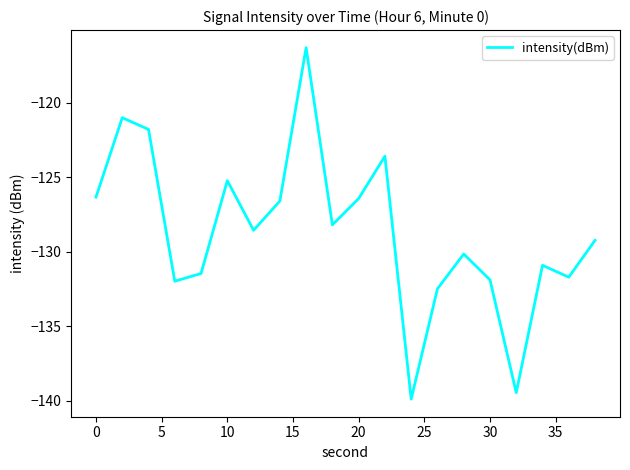

What is the minimum value shown in the chart?

-139.9